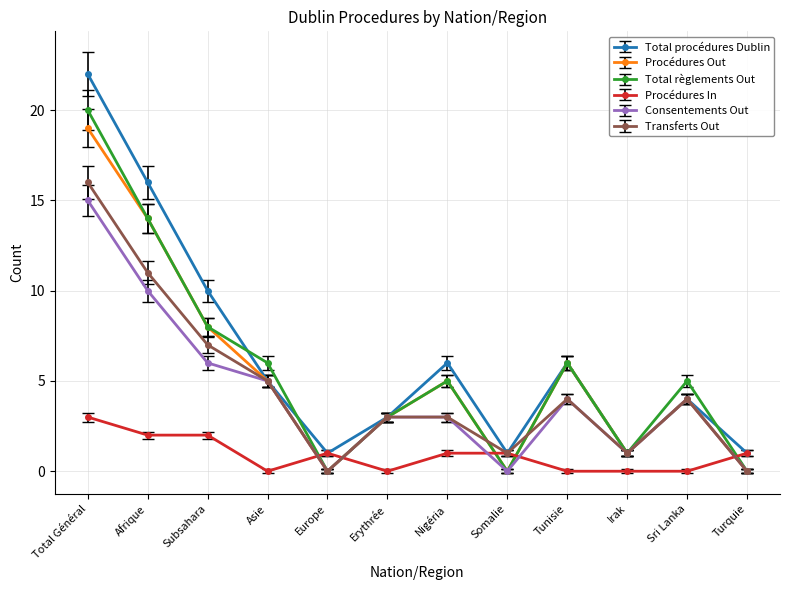

The Total procédures Dublin series shows 1.6 at Tunisie. True or false?

False